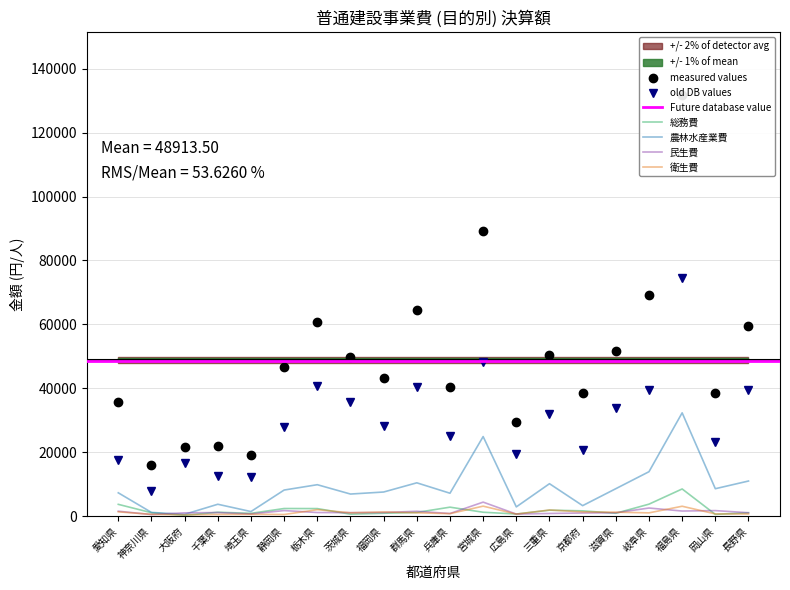

The value of 計 at 千葉県 is 21783. True or false?

True